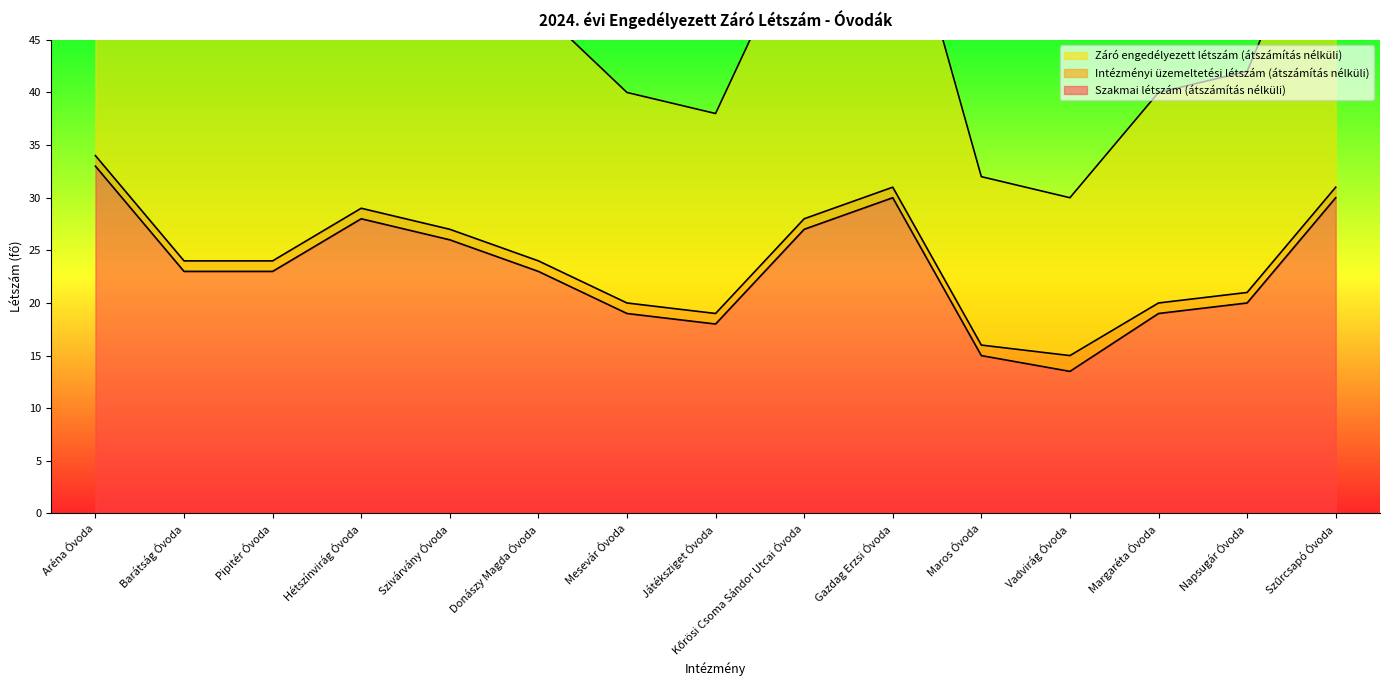

What is the sum of all Szakmai létszám (átszámítás nélküli) values?

347.5